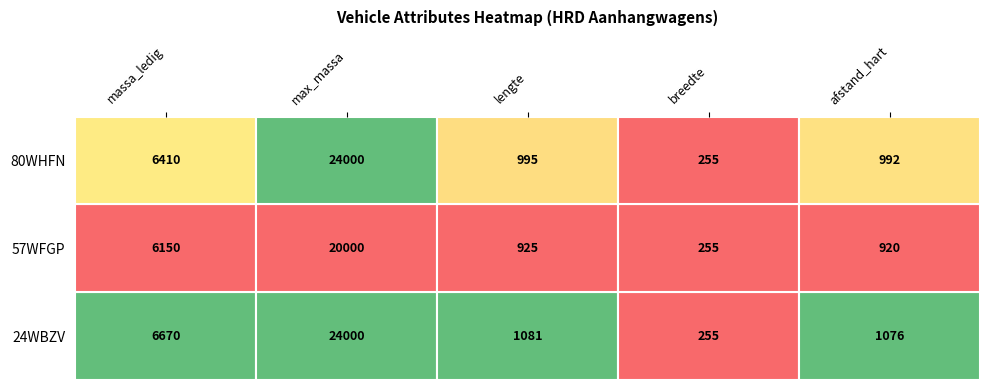

Rank the series at lengte from highest to lowest value.

24WBZV, 80WHFN, 57WFGP